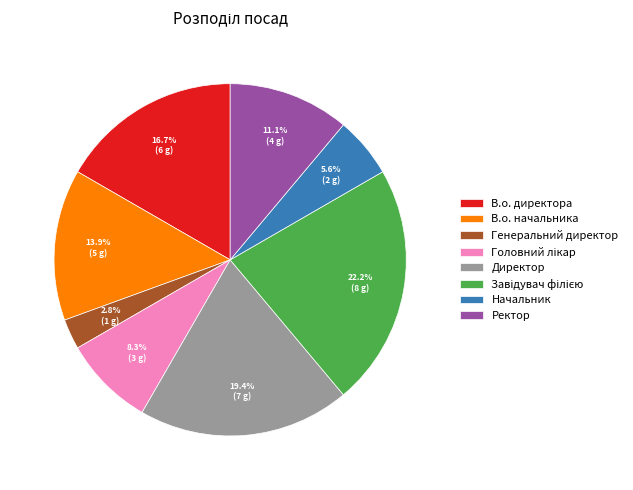

What percentage is NOT represented by В.о. начальника?

86.1%